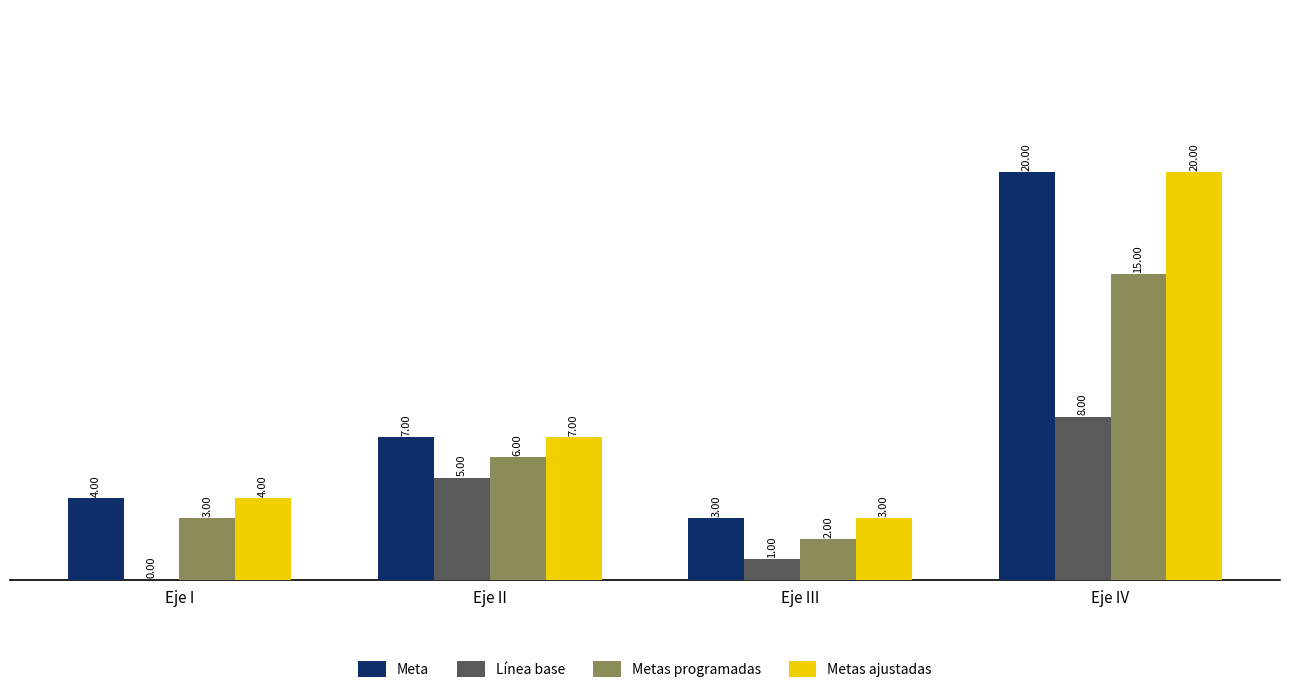

What are all the series names shown in the legend?

Meta, Línea base, Metas programadas, Metas ajustadas